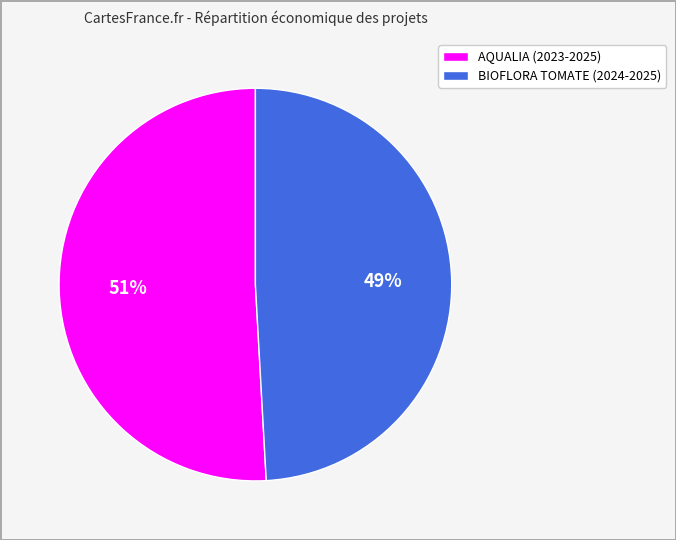

Which category has the biggest portion of the pie?

AQUALIA (2023-2025)